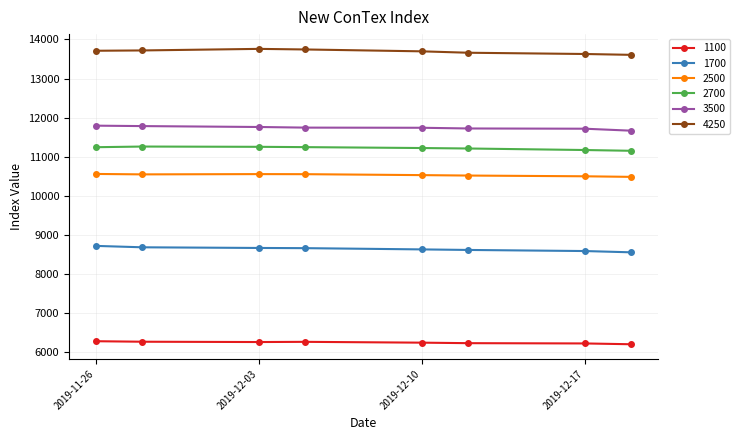

Rank the series by their maximum value, from highest to lowest.

4250, 3500, 2700, 2500, 1700, 1100